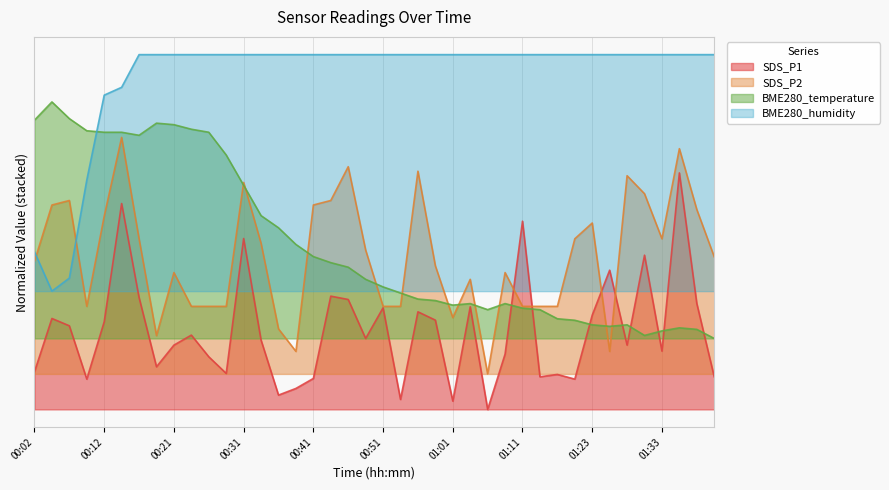

At 00:02, list the series in order from smallest to largest.

SDS_P1, SDS_P2, BME280_humidity, BME280_temperature